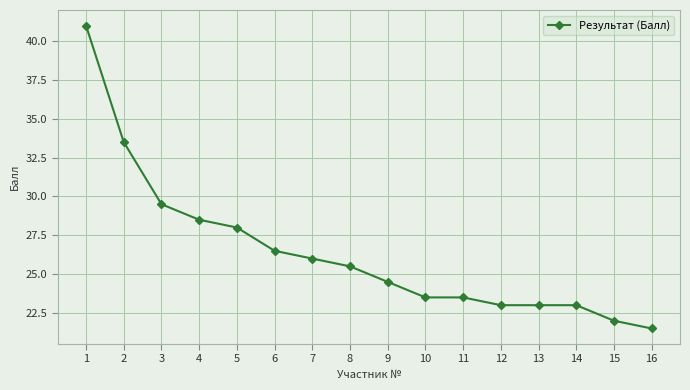

What is the difference between the values at 16 and 10?

2.0